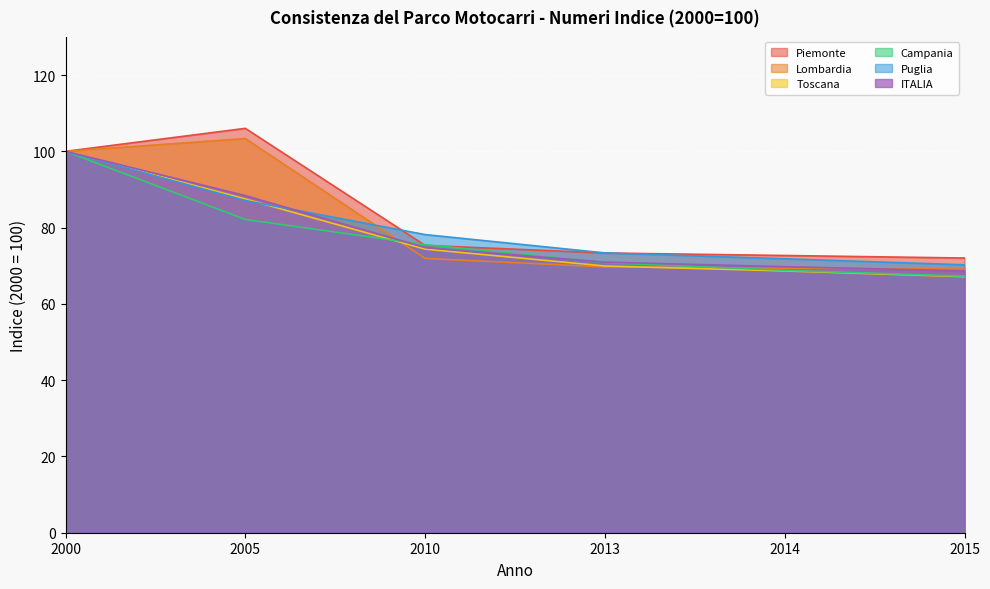

Is it true that ITALIA equals 126.5 at 2010?

False